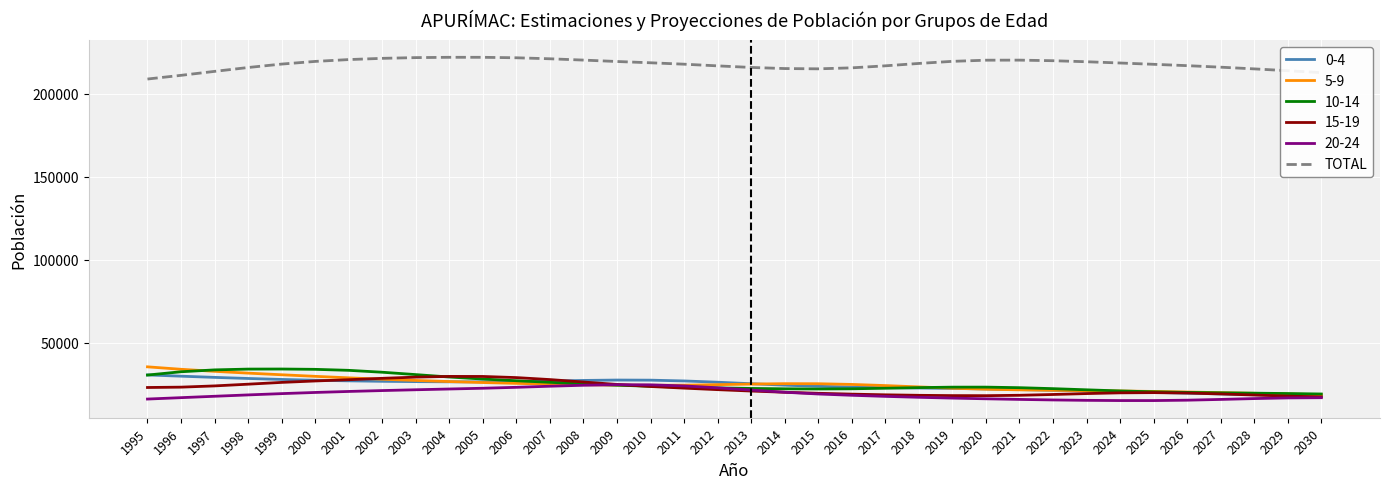

The value of 5-9 at 2010 is 5135. True or false?

False